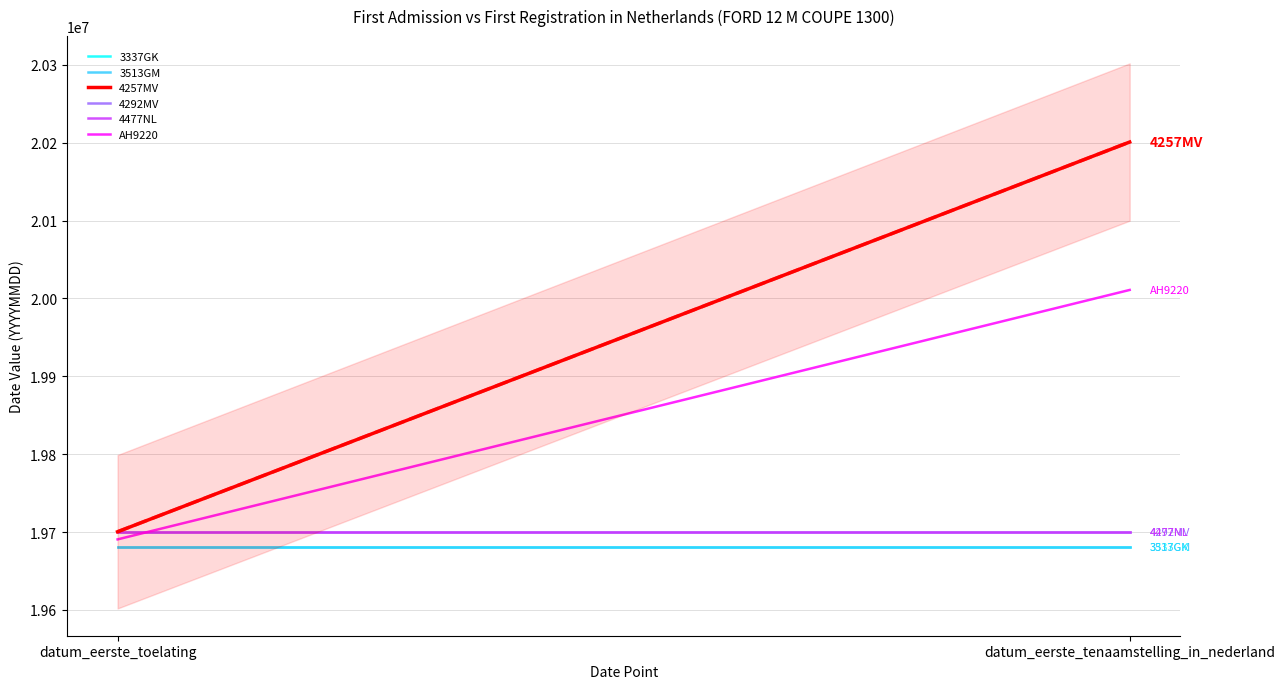

What is the total value across all series at datum_eerste_toelating?

118154209